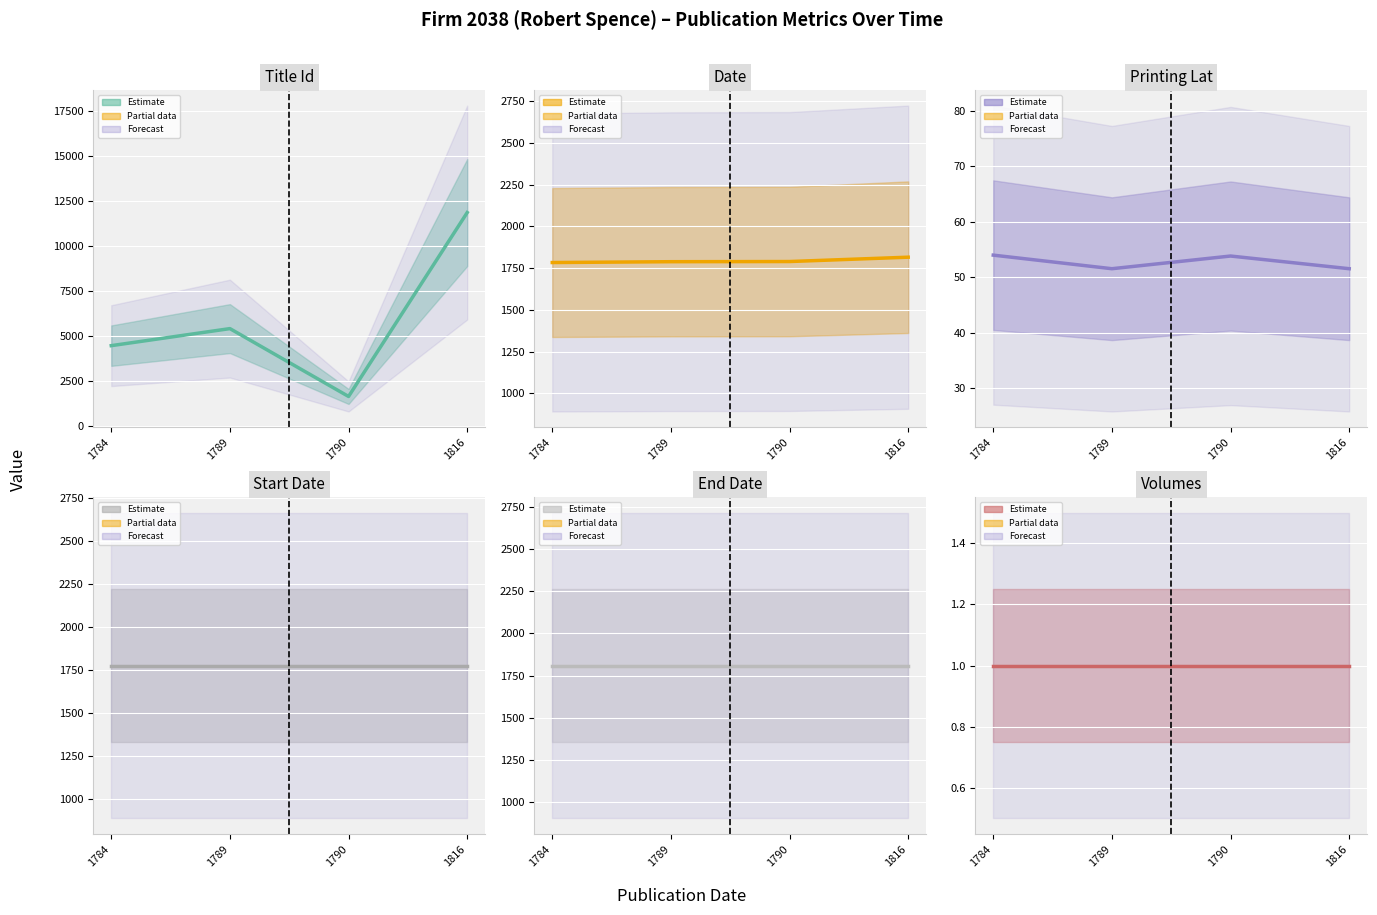

Which has a higher value, 1790 or 1789?

1789